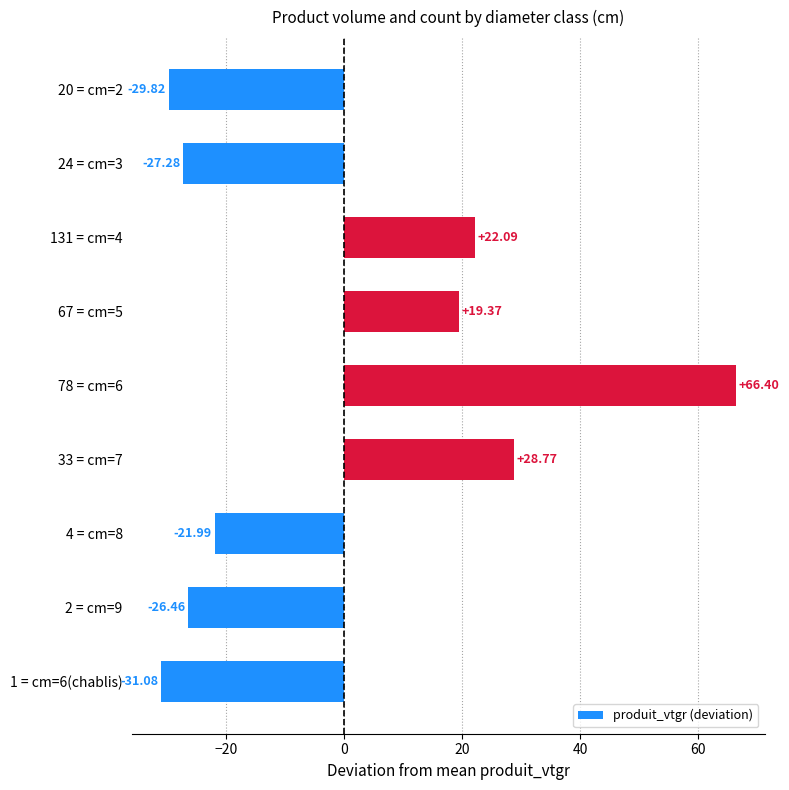

Rank the categories by value from highest to lowest.

78 = cm=6, 33 = cm=7, 131 = cm=4, 67 = cm=5, 4 = cm=8, 2 = cm=9, 24 = cm=3, 20 = cm=2, 1 = cm=6(chablis)